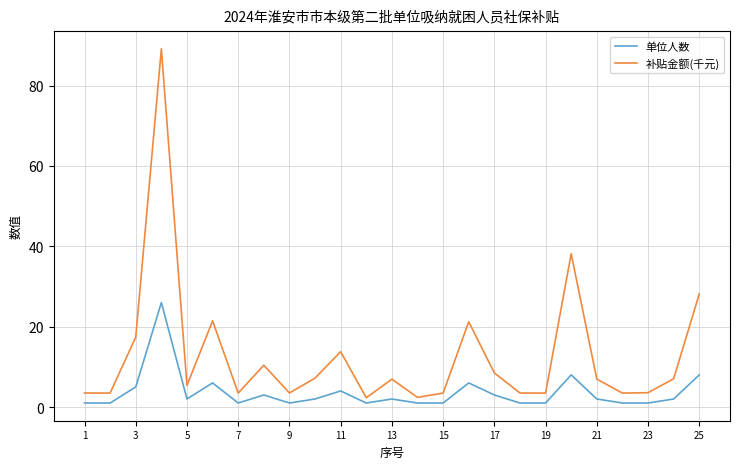

What is the difference between the maximum and minimum values in the 补贴金额(千元) series?

86.8